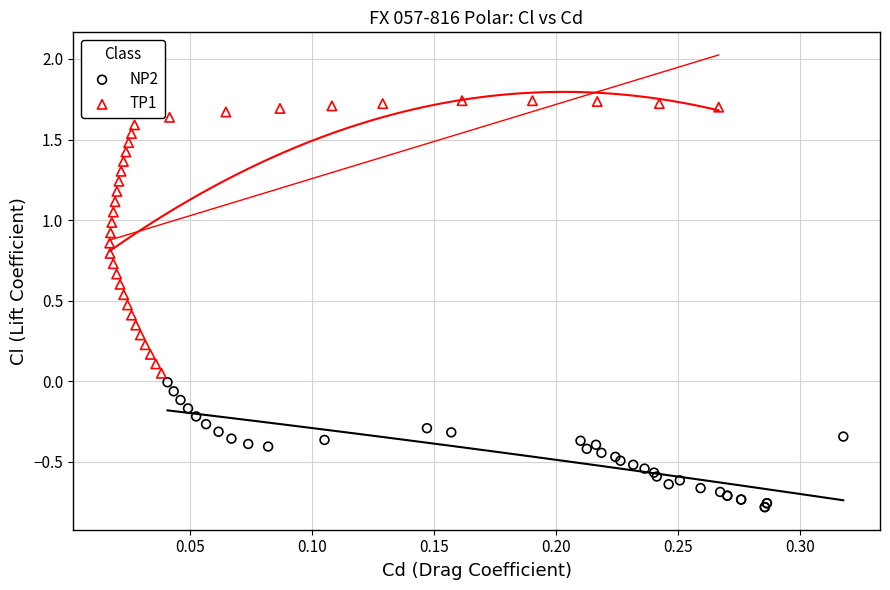

Which series contains the lowest Y value?

NP2